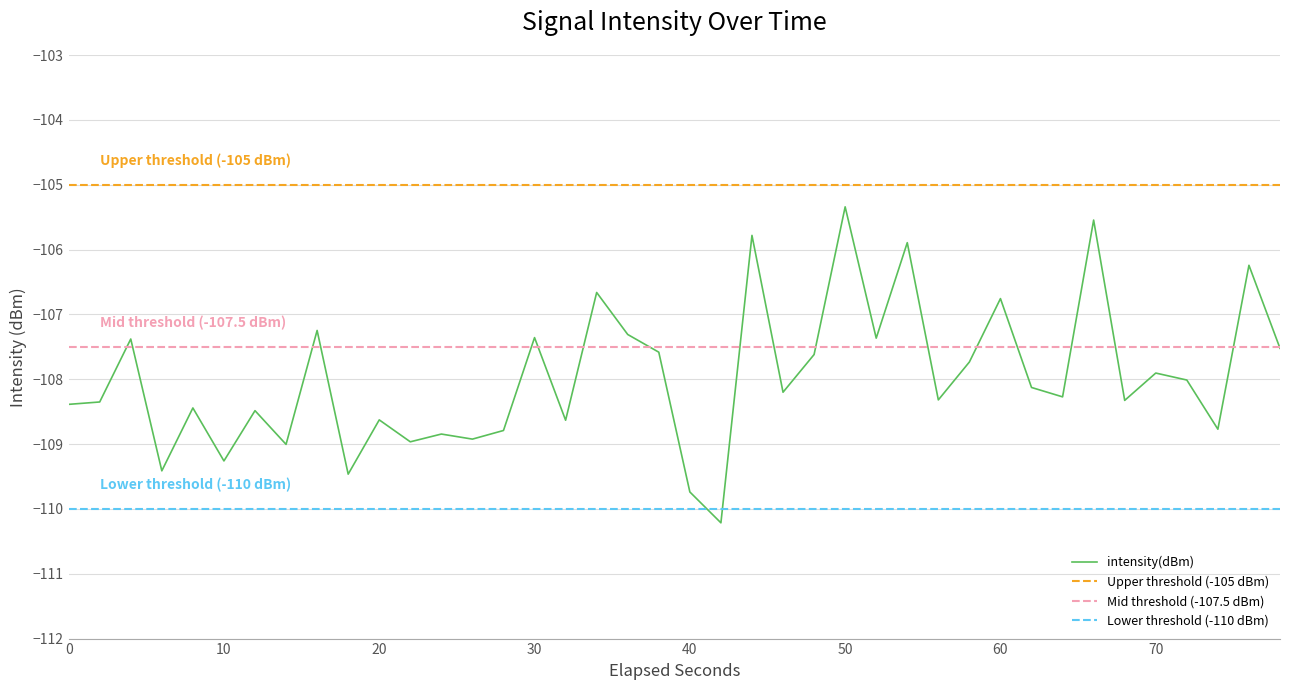

What is the highest value of the intensity(dBm) series?

-105.3